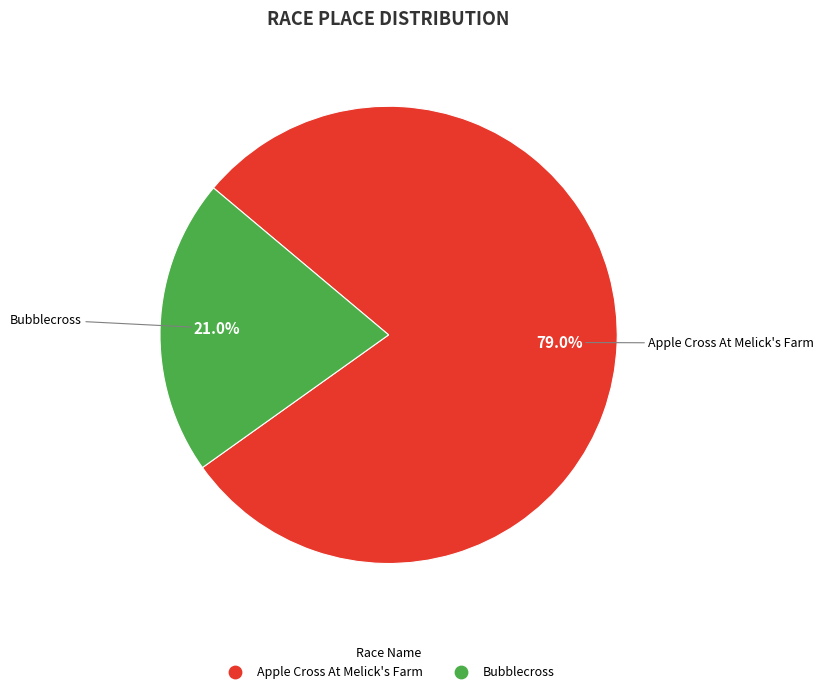

Does Apple Cross At Melick's Farm represent more than half of the total?

Yes